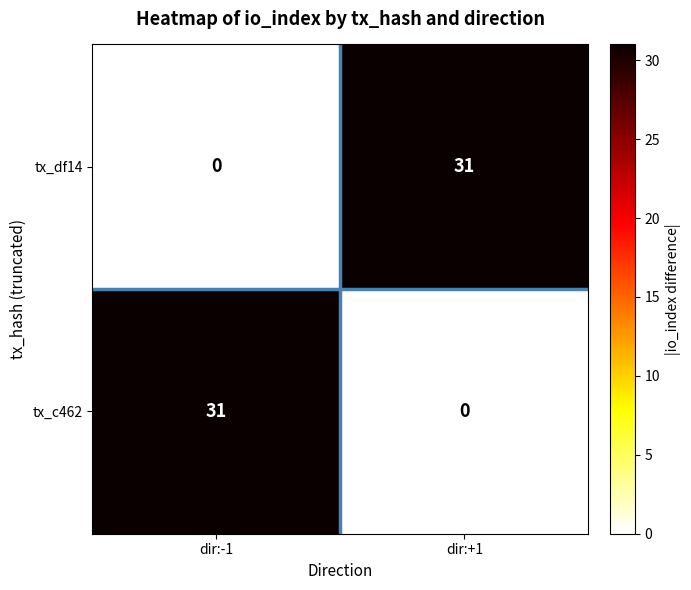

Count the number of data series in this chart.

2